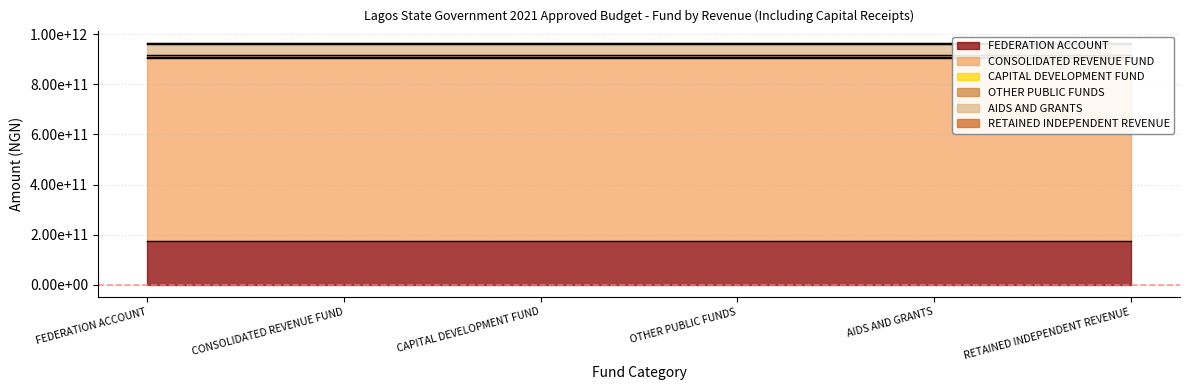

Between CAPITAL DEVELOPMENT FUND and CONSOLIDATED REVENUE FUND, which is larger?

CONSOLIDATED REVENUE FUND